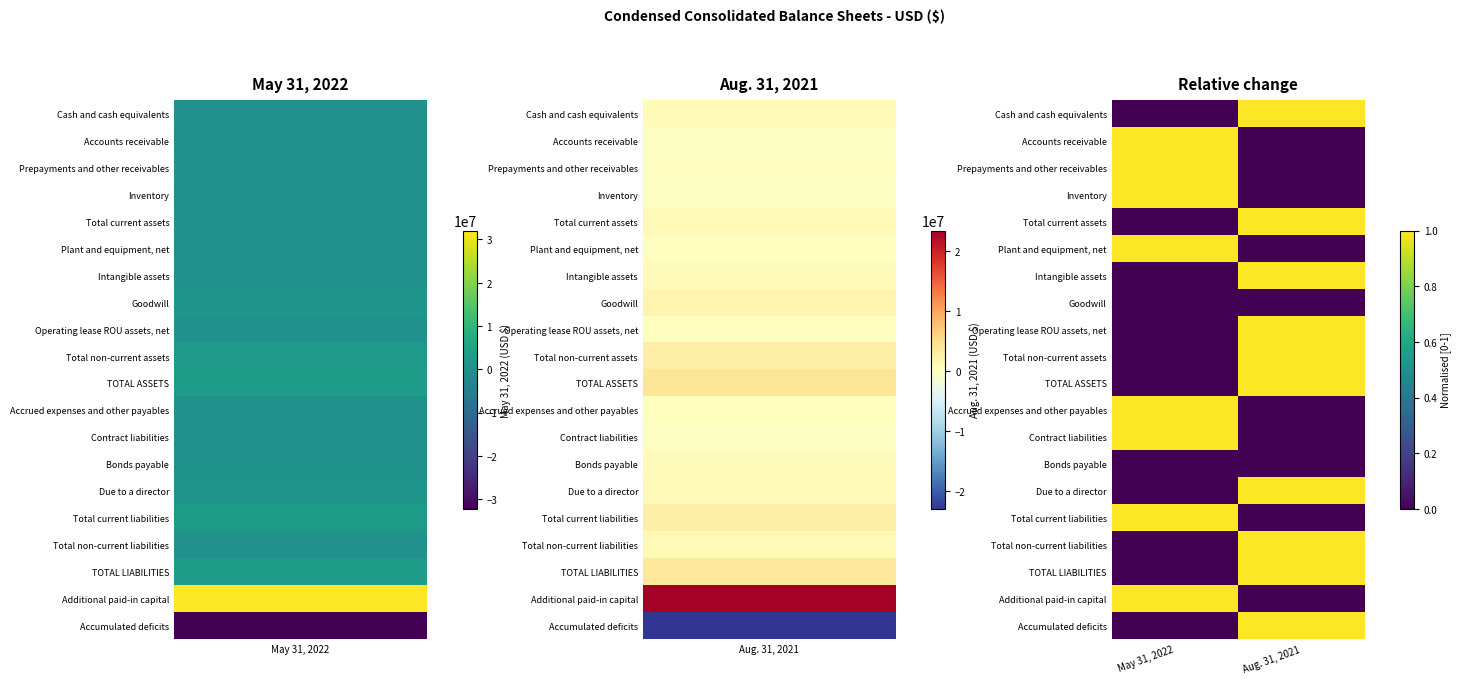

How many series are shown in this chart?

20